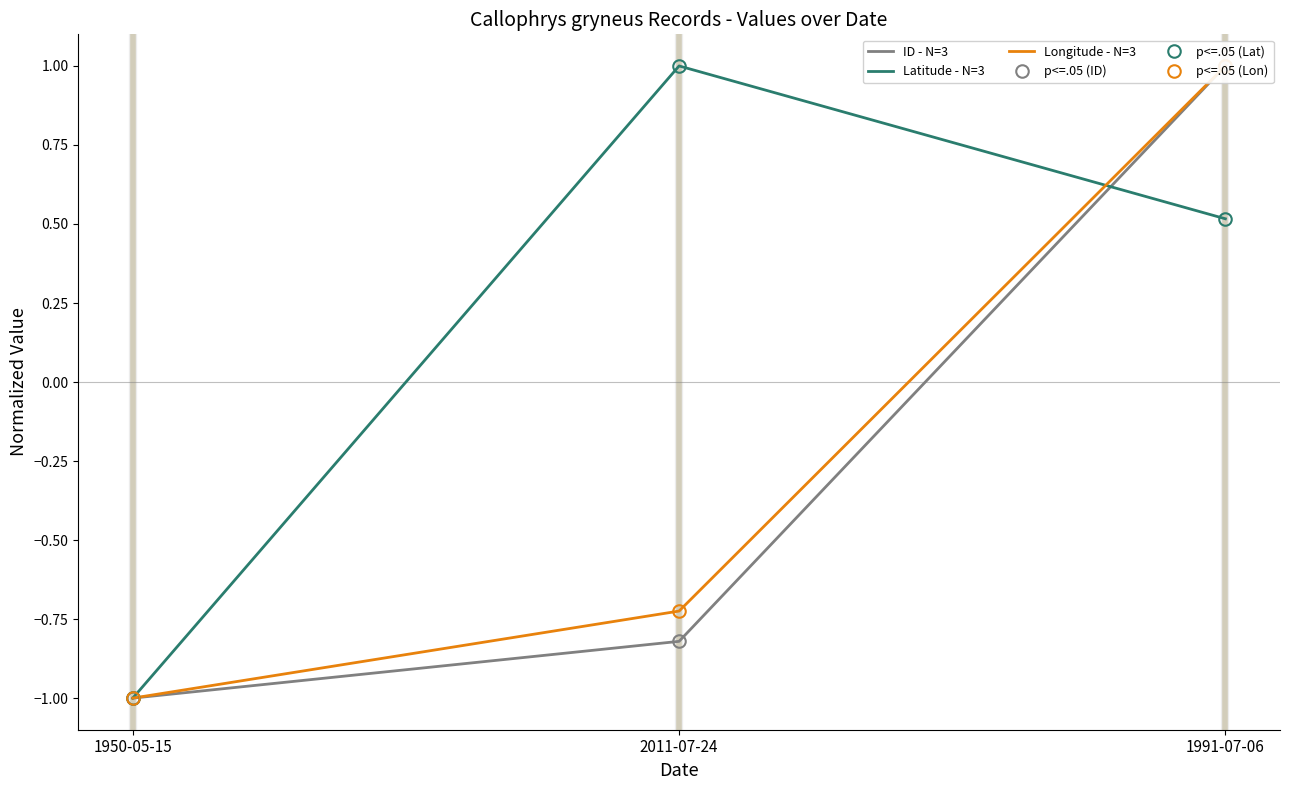

Which series has the largest range (max minus min)?

ID - N=3